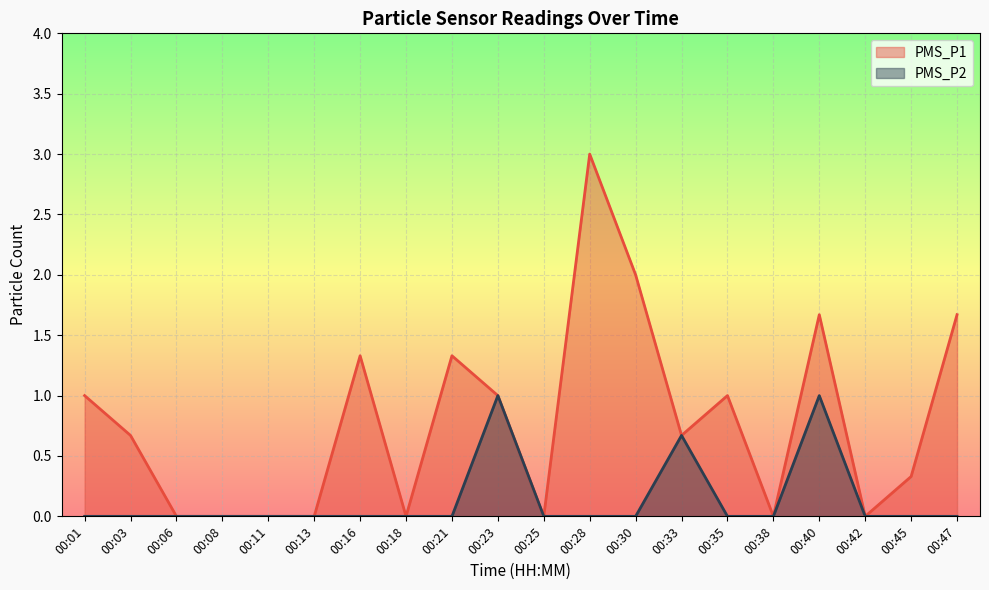

Which category has the highest value across all series?

00:28